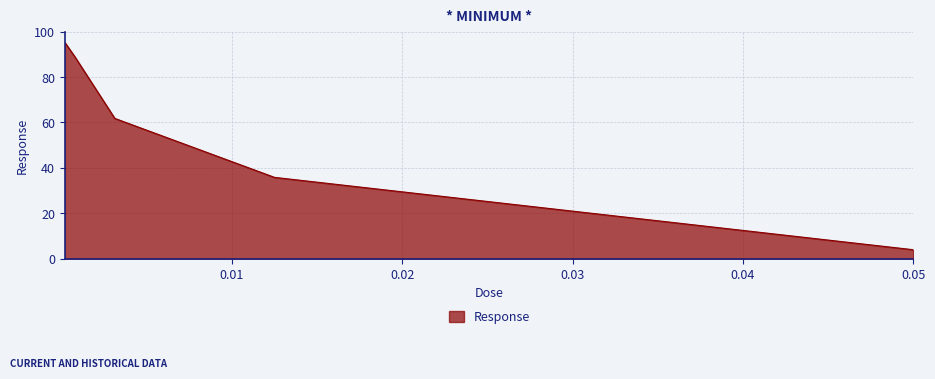

Count the number of categories in the chart.

5